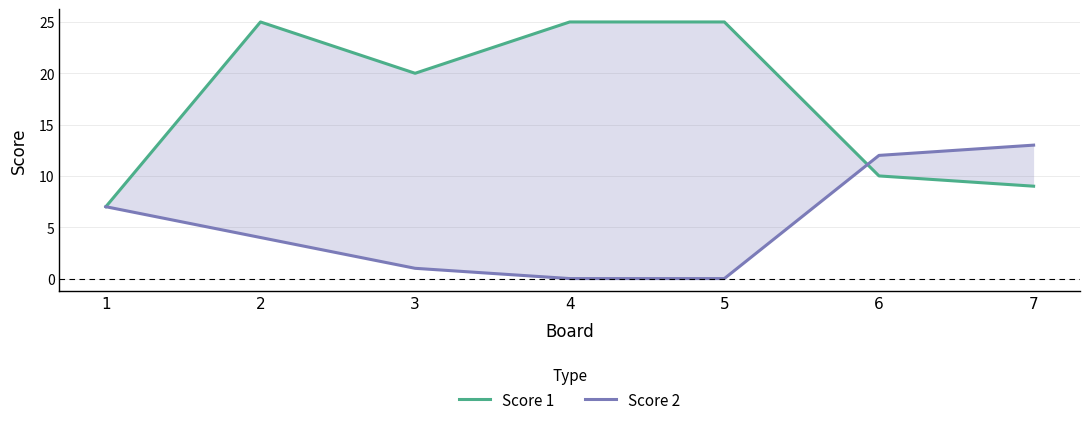

How many distinct data groups are displayed?

2